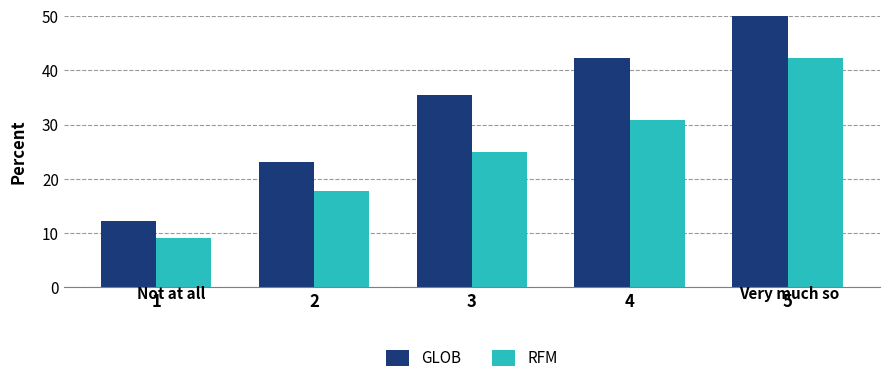

Which category has the lowest value across all series?

1